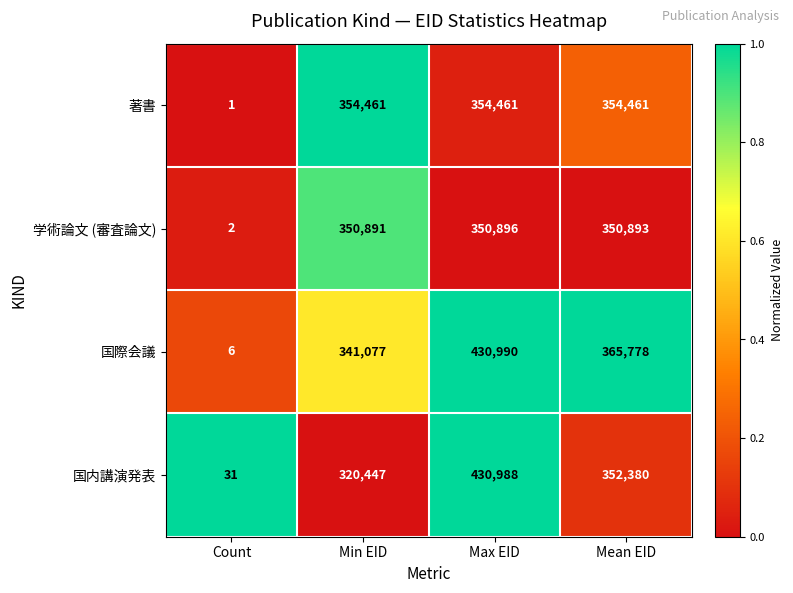

Is it true that 国内講演発表 equals 352380 at Mean EID?

True